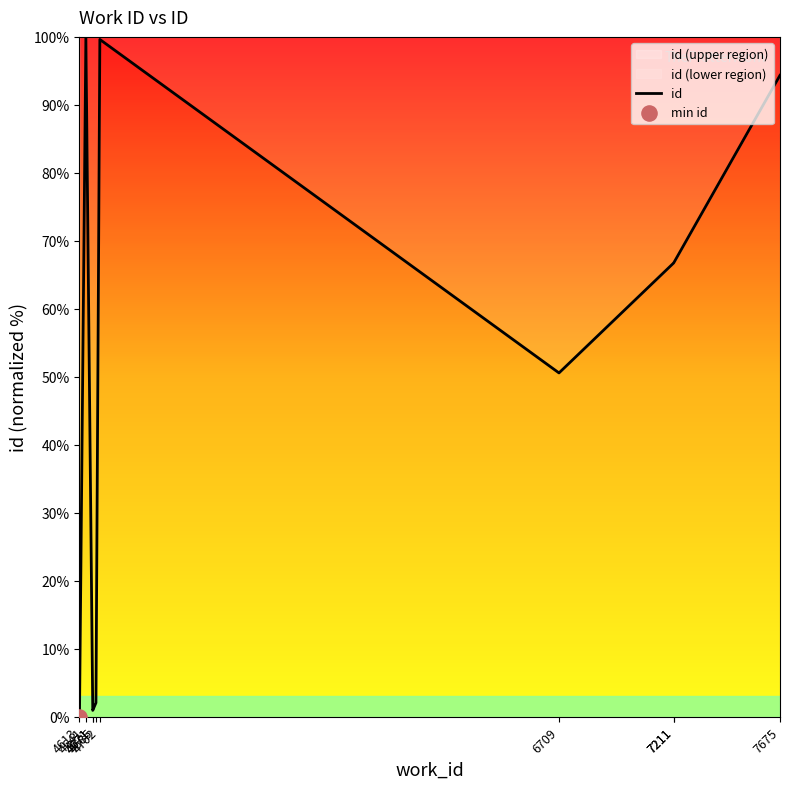

What is the ratio of the value at 6709 to the value at 7211?

0.8